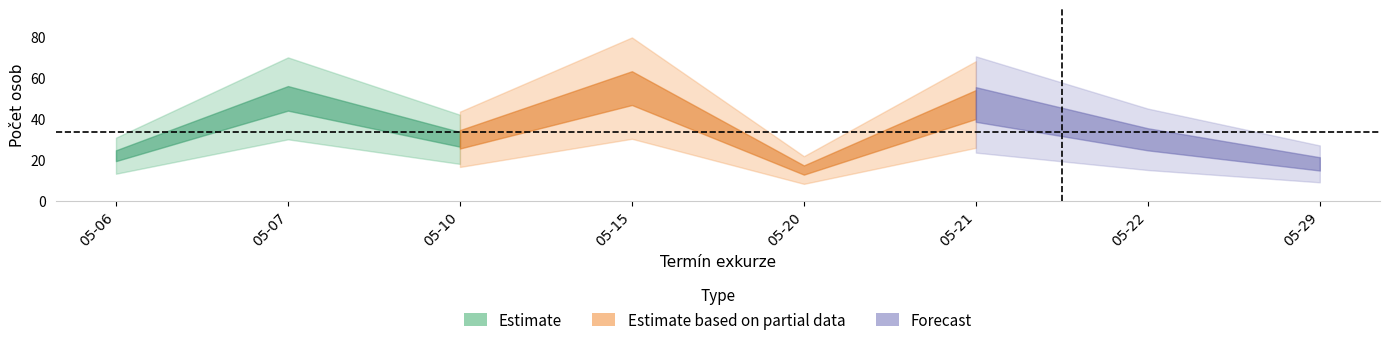

Does the chart have visible grid lines?

No